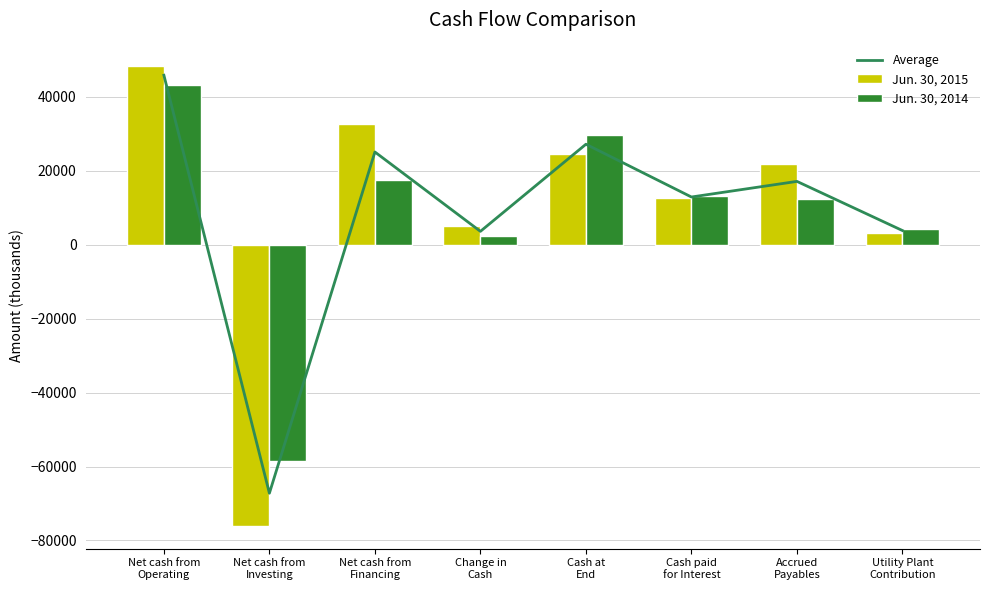

True or false: Average has a value of -67218.0 at Net cash from
Investing.

True